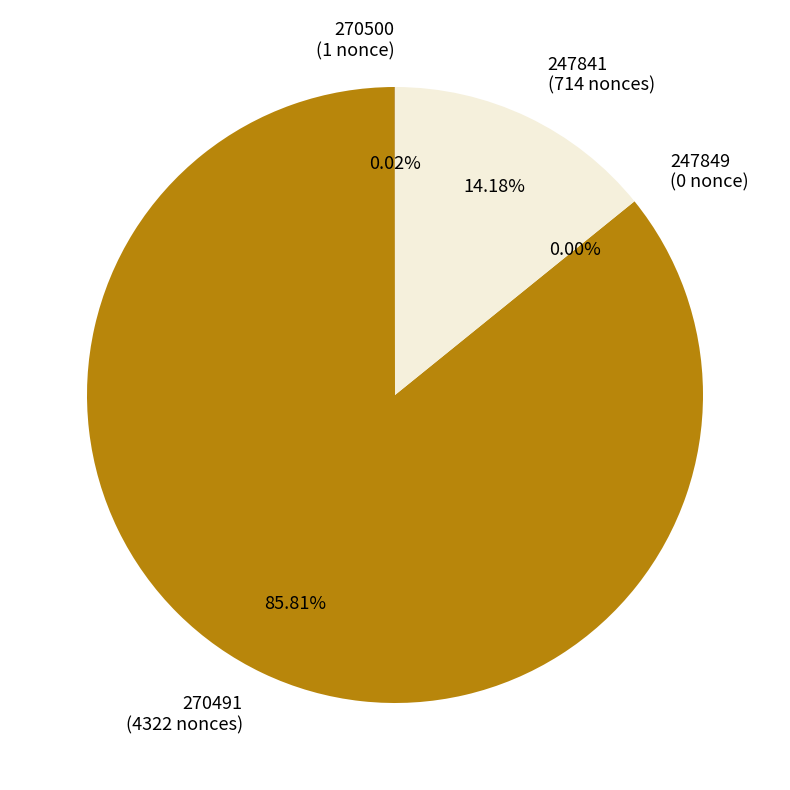

What is the change in value from 247849 to 247841?

+714